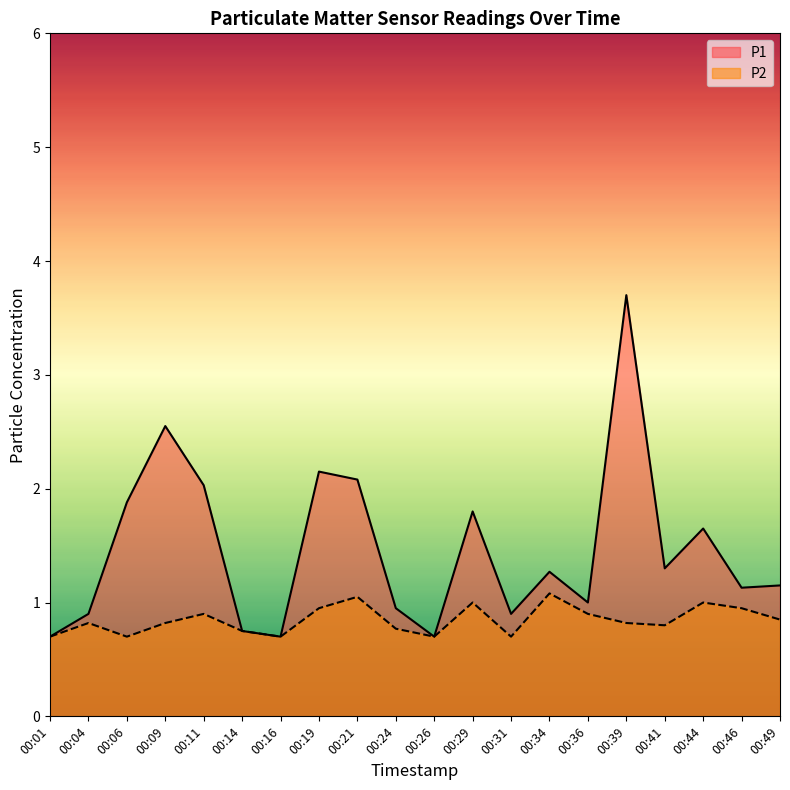

True or false: P2 has a value of 0.7 at 00:16.

True